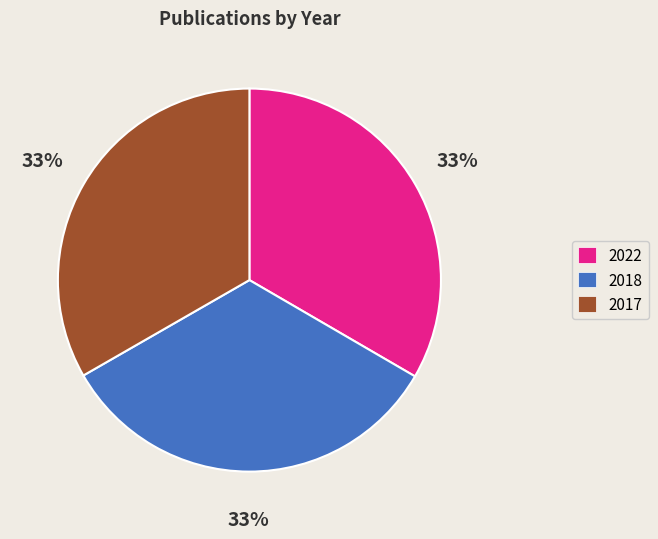

Does 2017 account for over 50% of the chart?

No